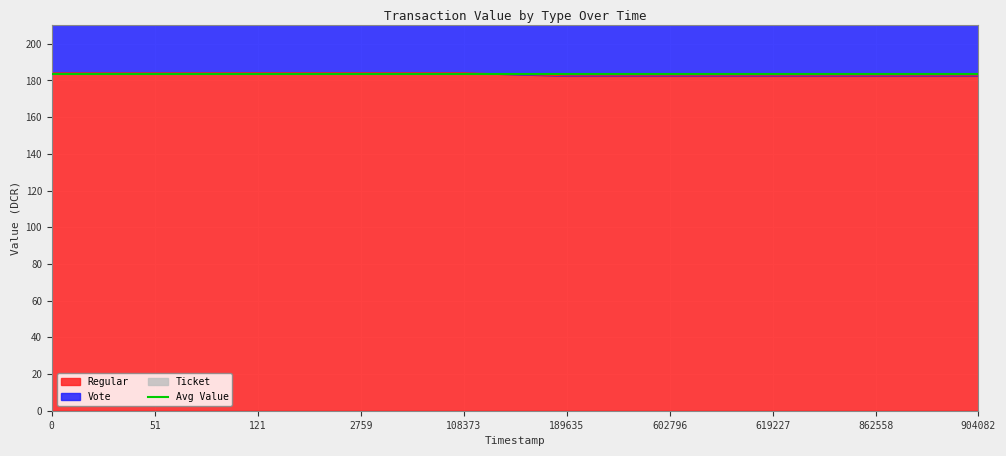

What is the minimum value for Regular?

182.5